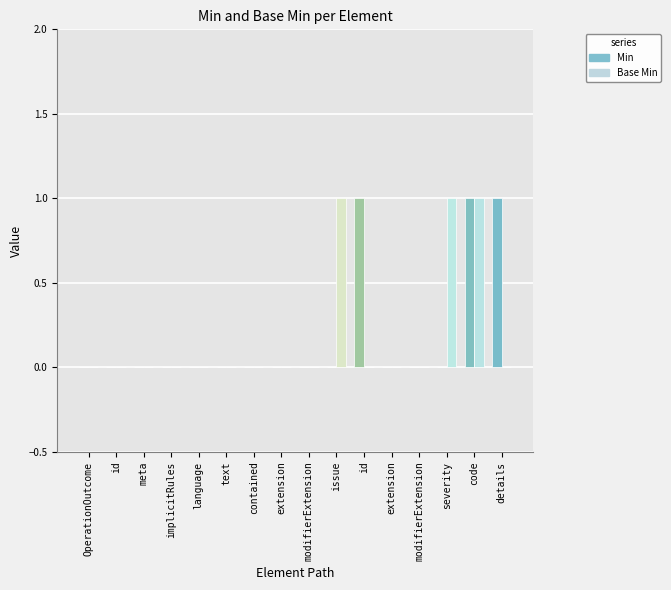

What is the difference between the Base Min values at OperationOutcome.issue.severity and OperationOutcome.issue.extension?

1